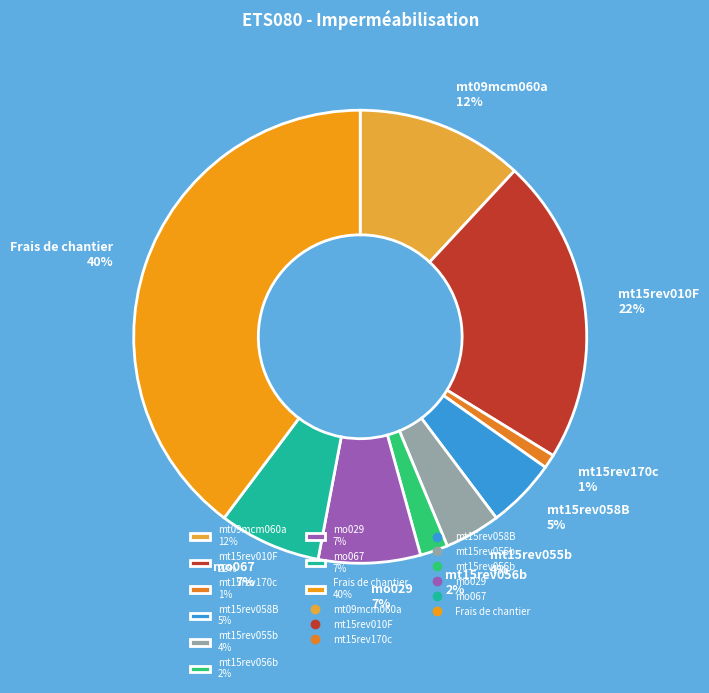

The Frais de chantier slice represents 34% of the pie. True or false?

False